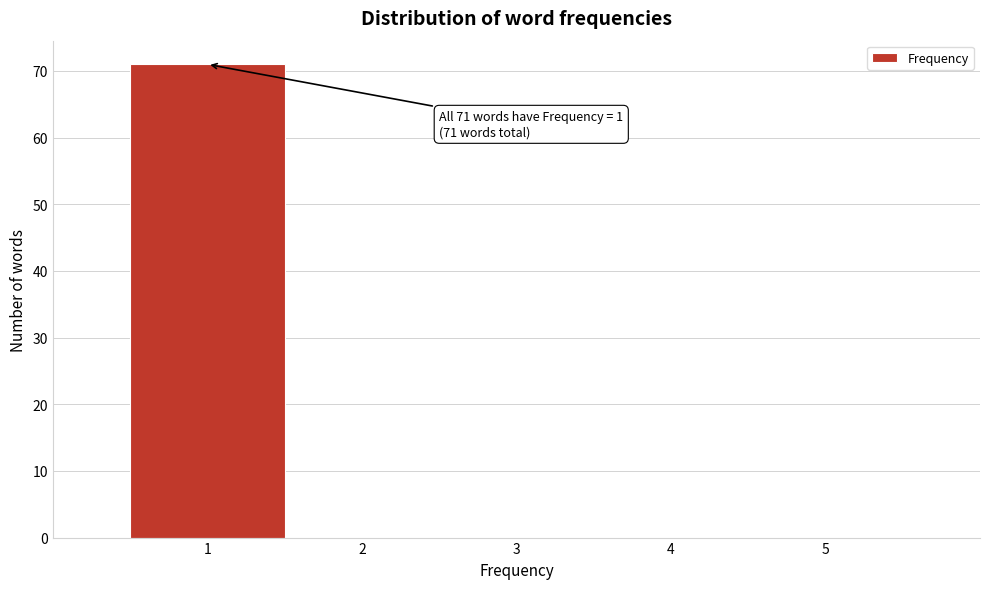

Over which range of the x-axis is the bar tallest?

0.5 to 1.5